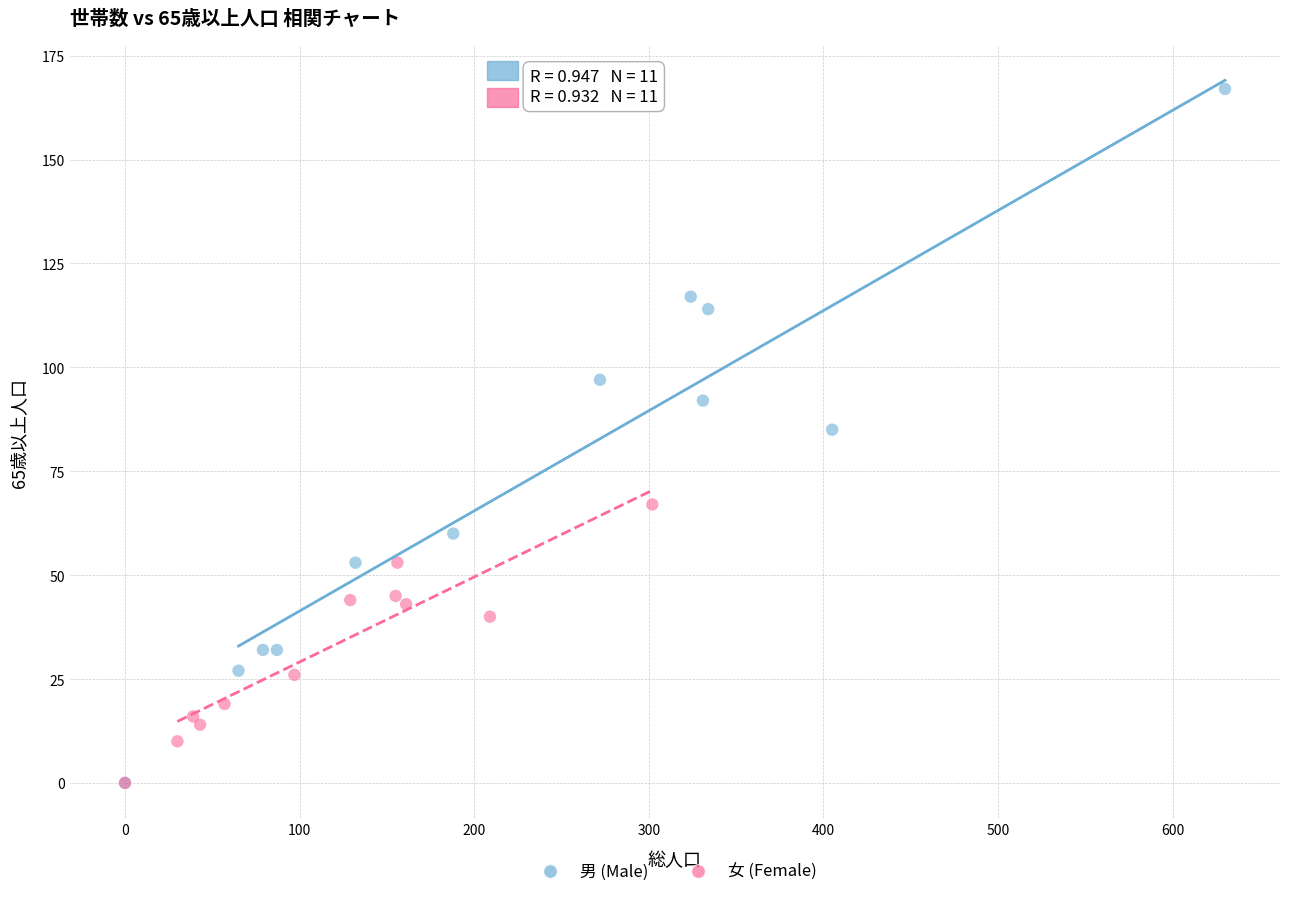

Which series has the widest spread of Y values?

男 (Male)